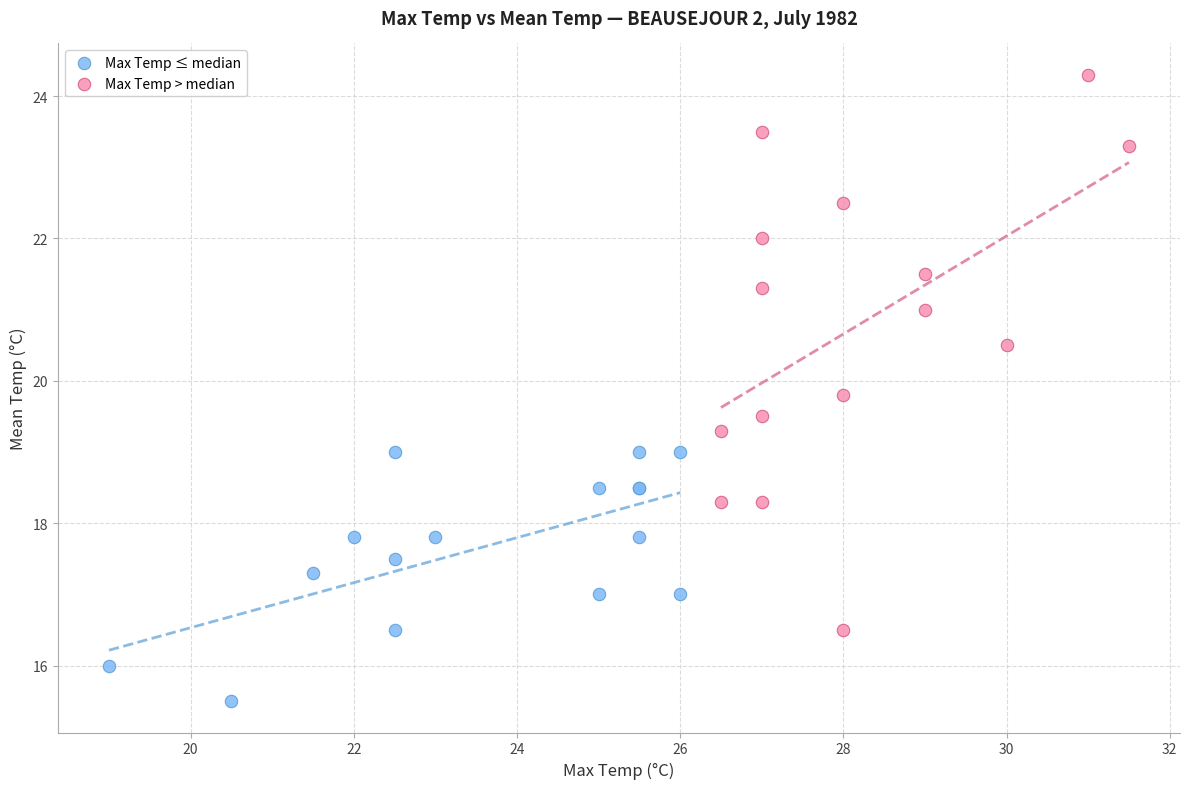

Which series contains the lowest Y value?

Max Temp ≤ median